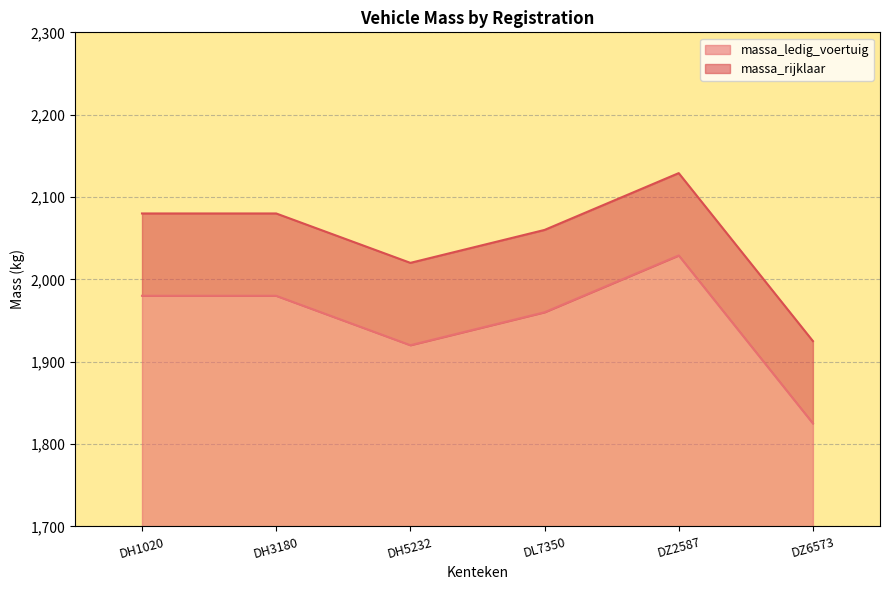

What is the label of the 2nd point from the right?

DZ2587